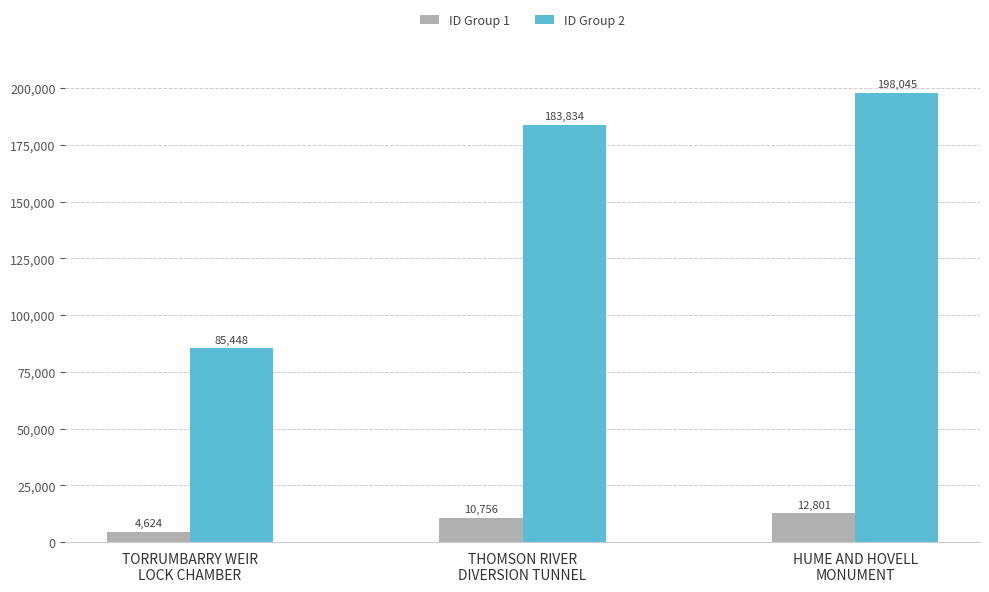

The value of ID Group 2 at HUME AND HOVELL
MONUMENT is 198045. True or false?

True